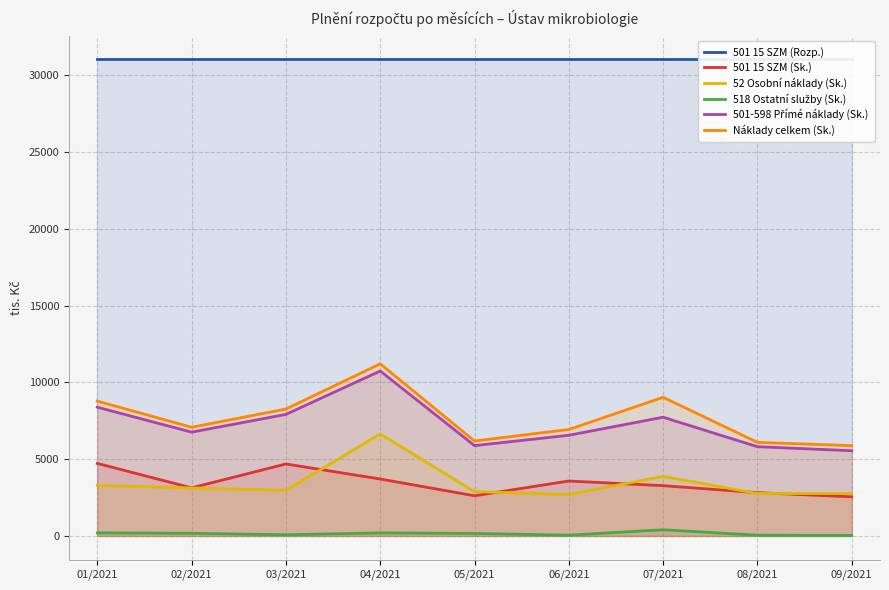

What is the maximum value shown in the chart?

31048.0